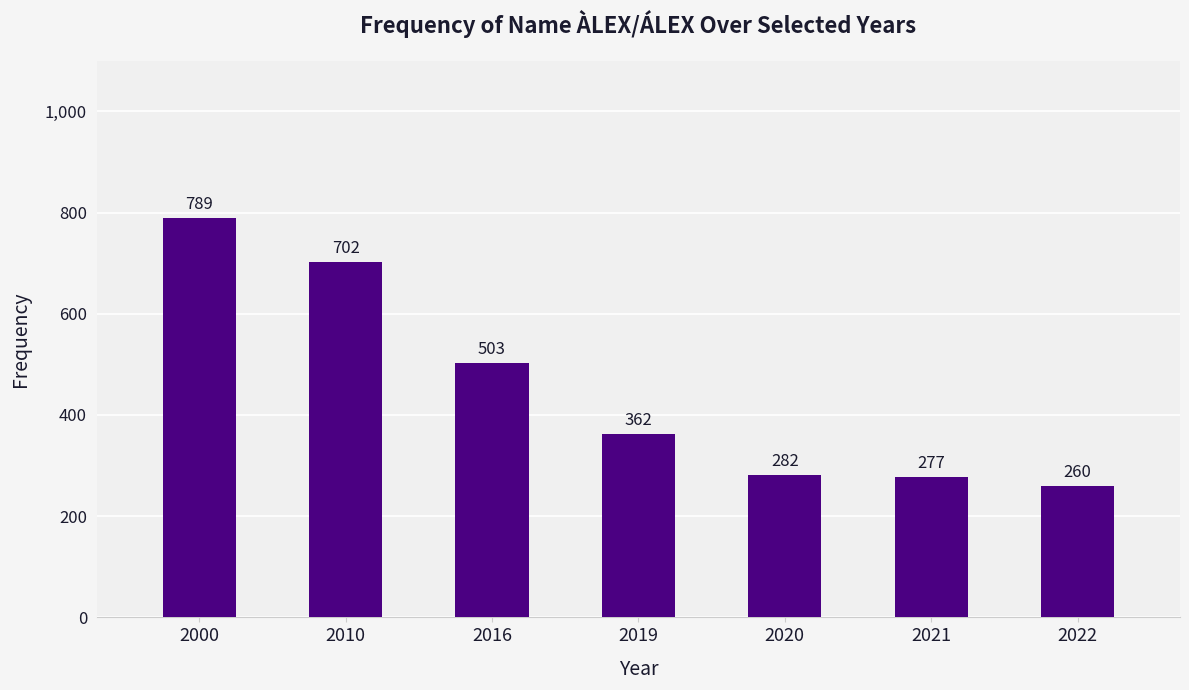

The chart shows a value of 690 at 2016. True or false?

False